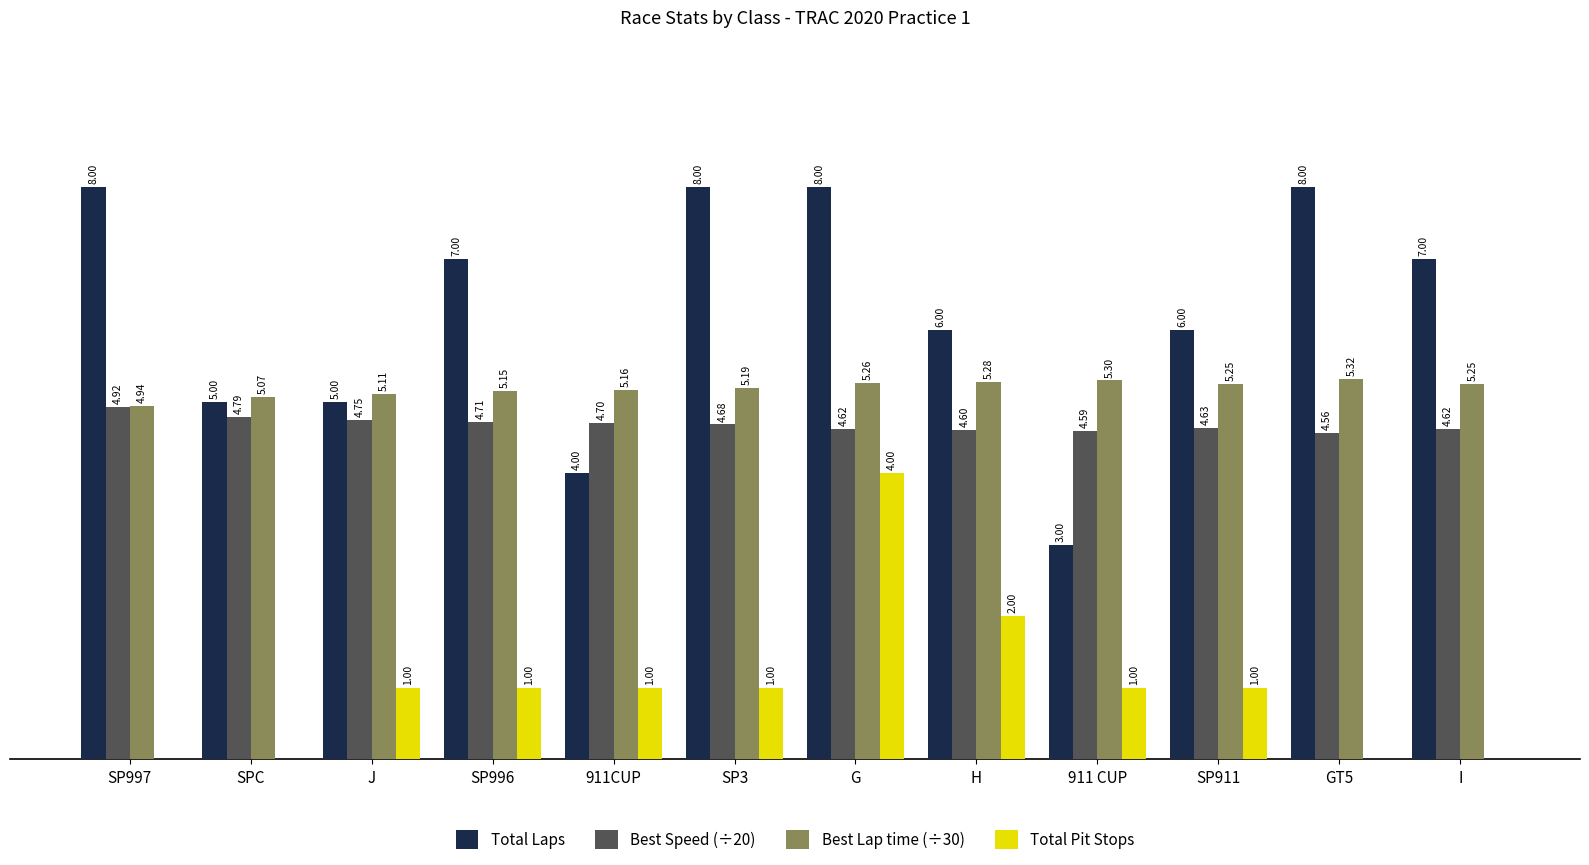

Which series has the largest total across all categories?

Total Laps